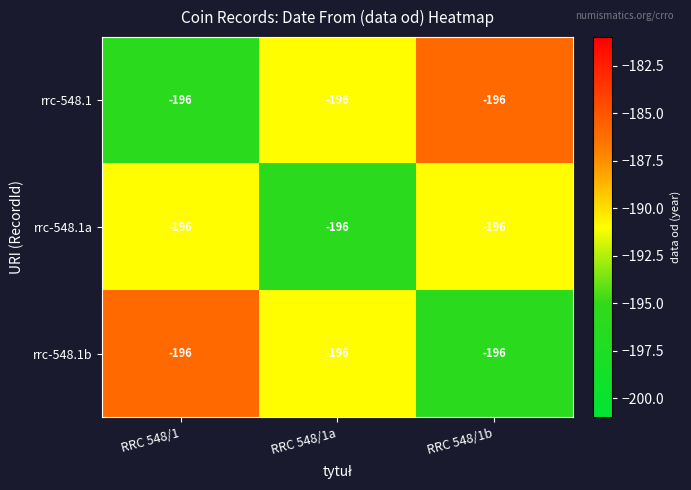

Between RRC 548/1a and RRC 548/1b, which series saw the biggest shift?

rrc-548.1